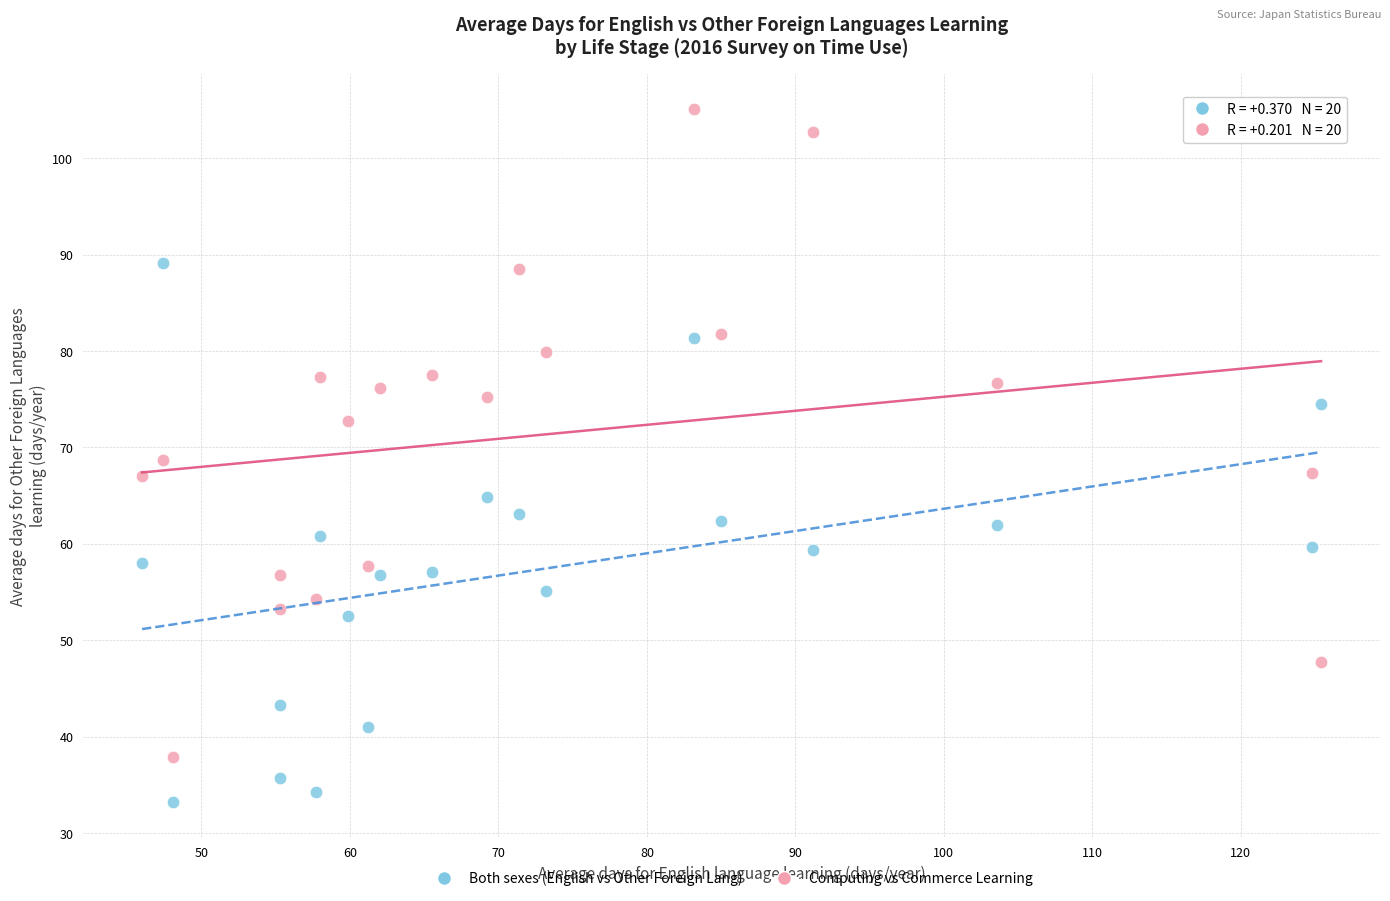

Across all data points, what is the range of Y values (max minus min)?

71.9